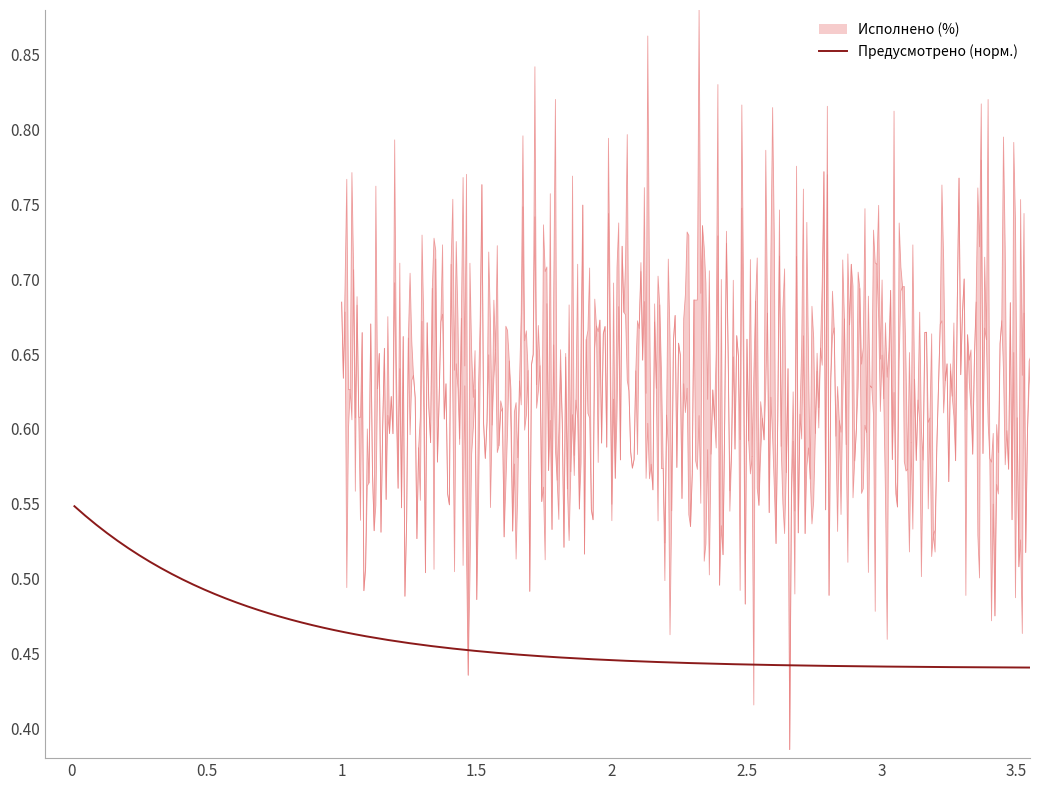

Between which two adjacent categories do Предусмотрено (норм.) and Исполнено (%) first intersect?

12 and 13